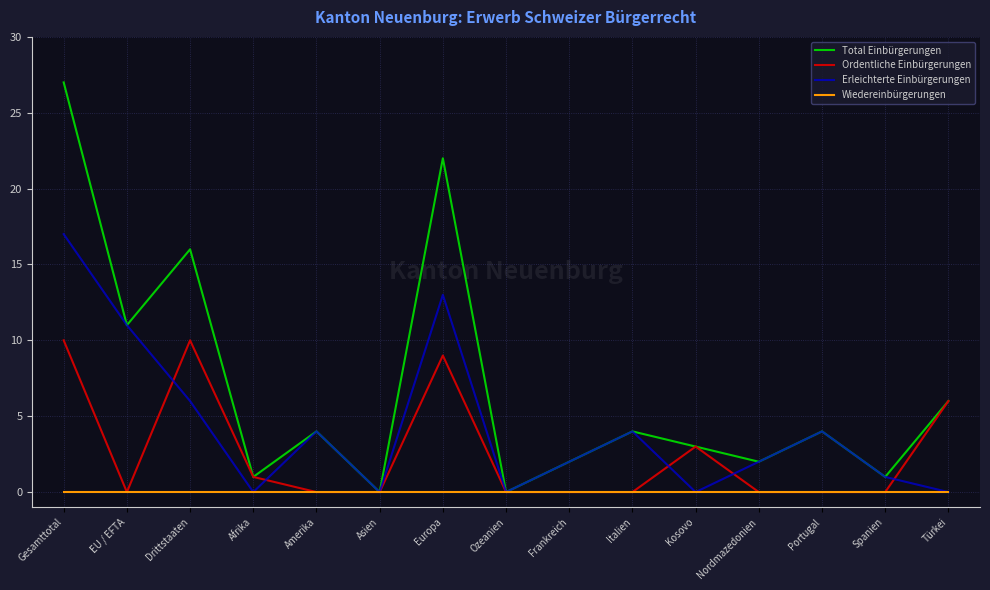

What is the difference between the maximum and minimum values in the Total Einbürgerungen series?

27